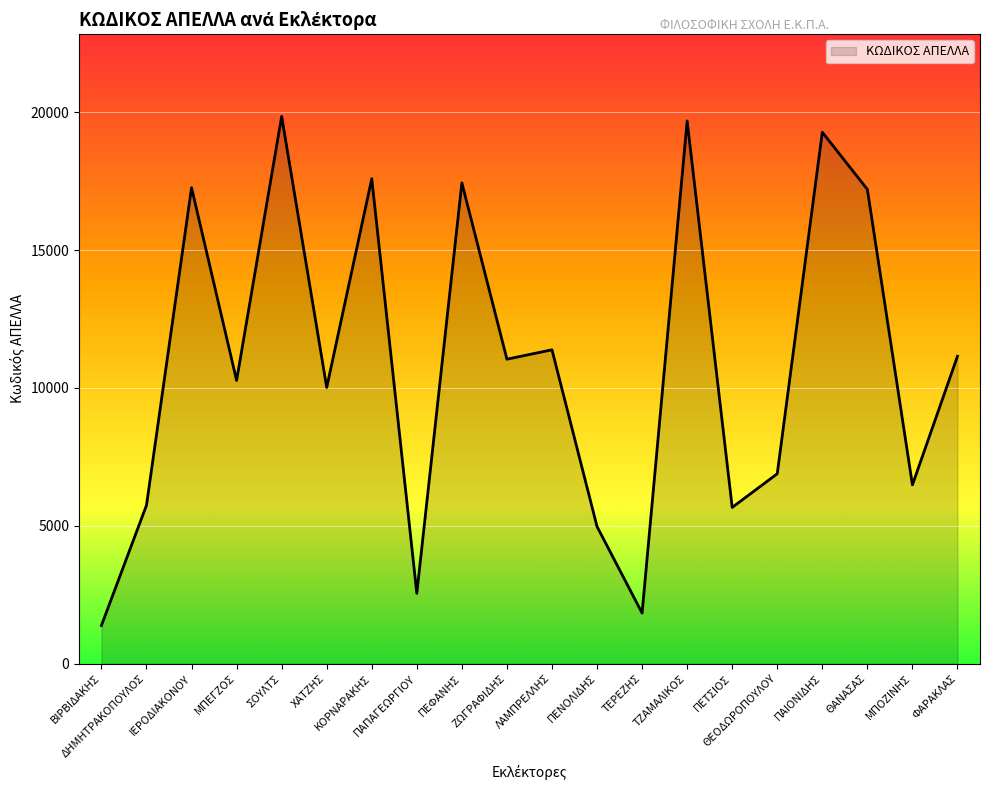

What is the greatest value displayed?

19853